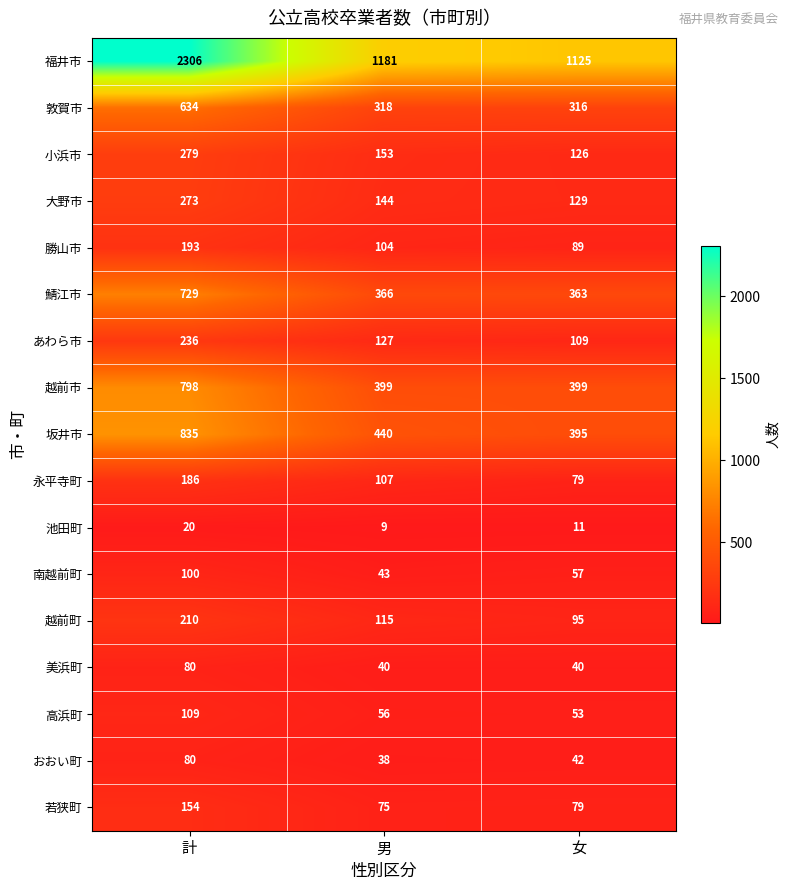

How many data points in 若狭町 are less than 79?

1